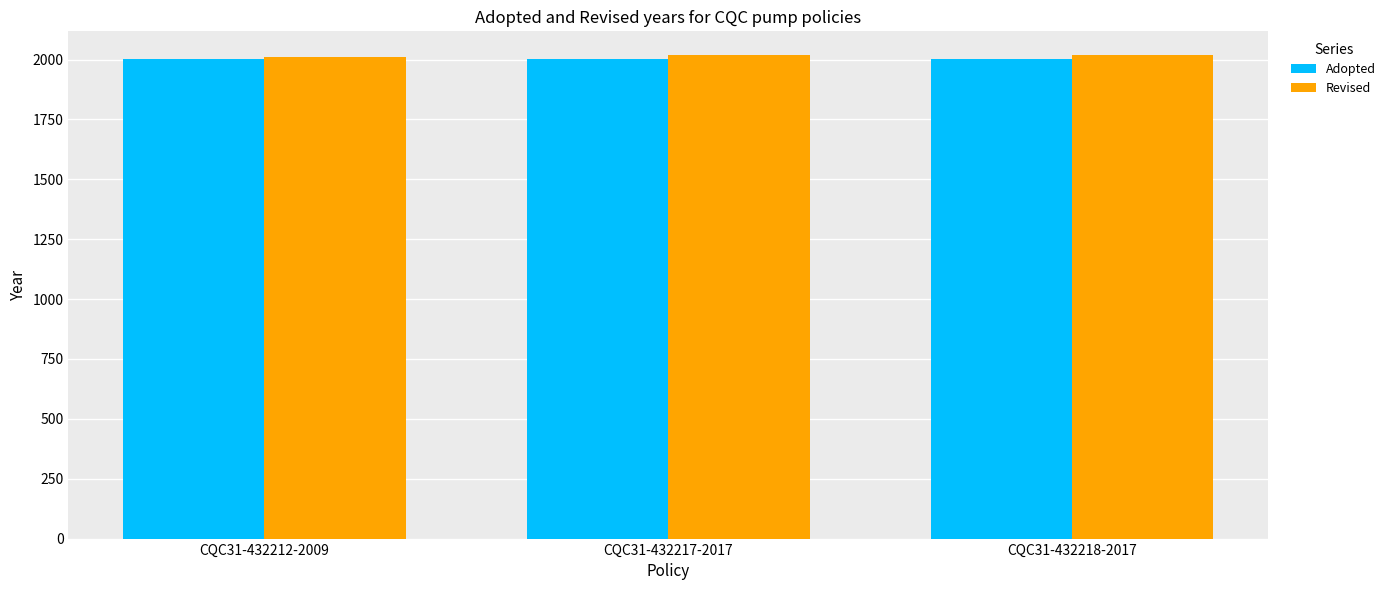

What is the spread (max minus min) of values at CQC31-432212-2009?

7